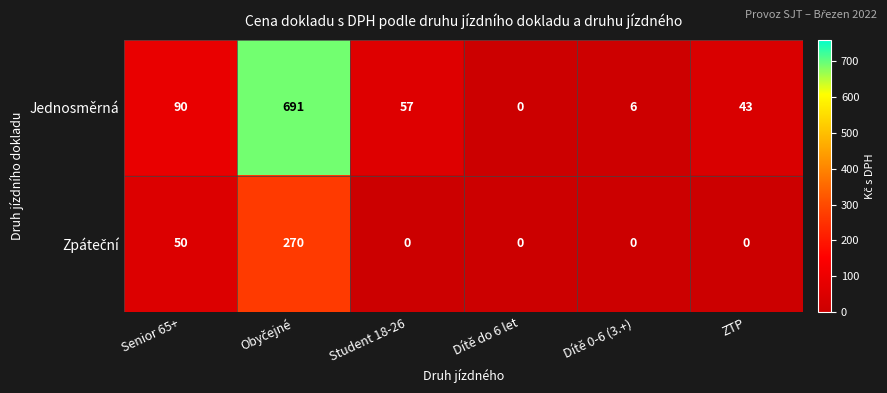

What is the difference between the Jednosměrná values at Student 18-26 and Senior 65+?

33